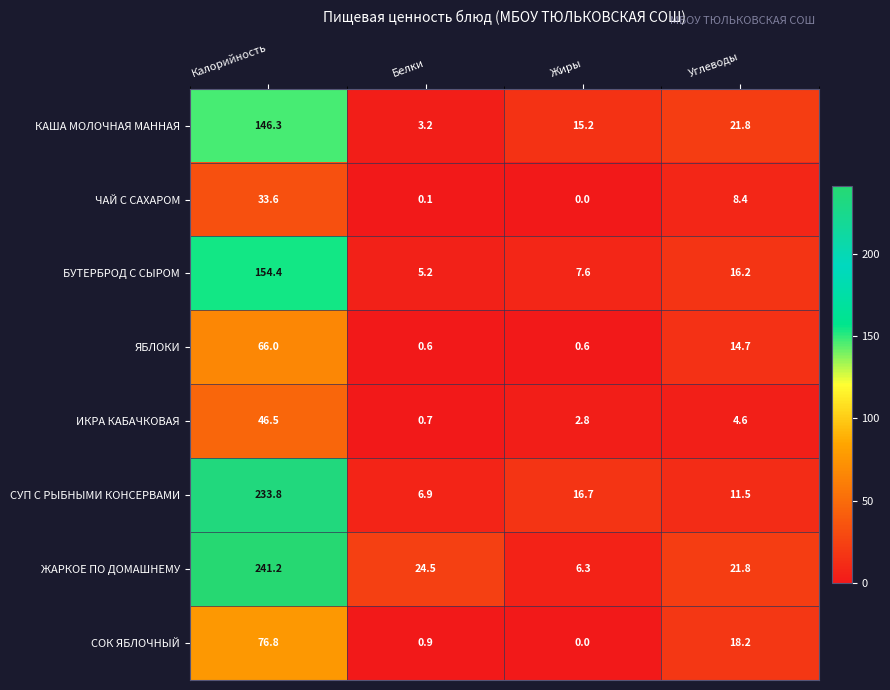

The СУП С РЫБНЫМИ КОНСЕРВАМИ series shows 16.7 at Жиры. True or false?

True